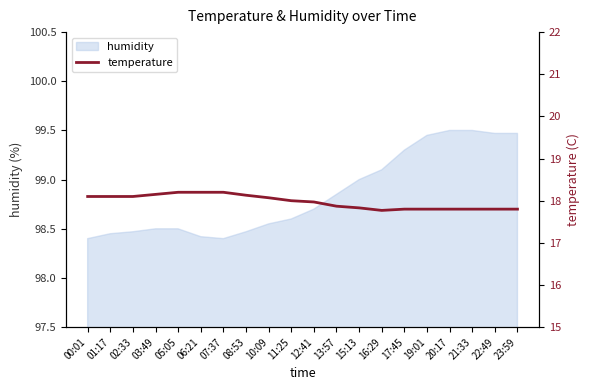

How many interior local valleys (lower than both neighbors) does the data have?

1